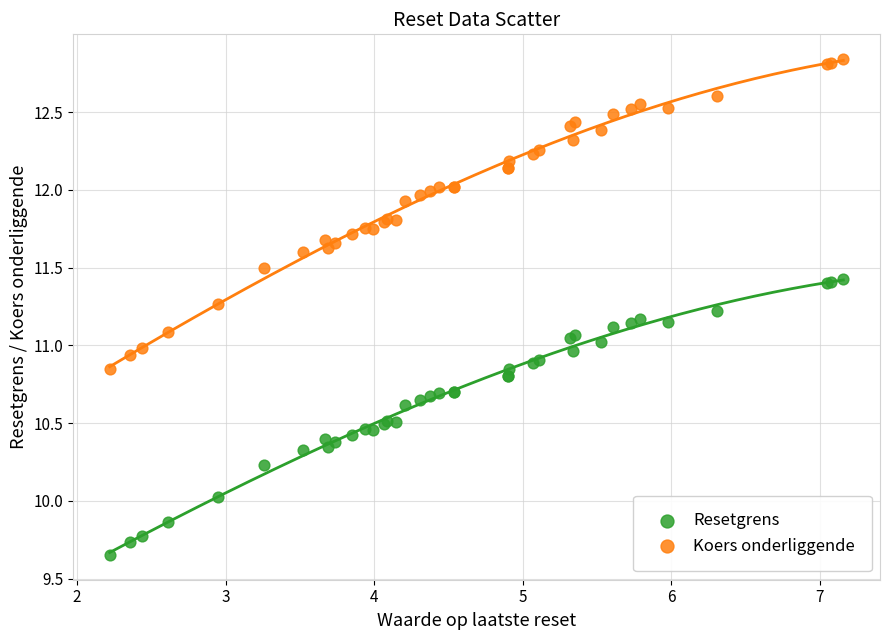

What is the X range (max minus min) for the scatter plot?

4.9